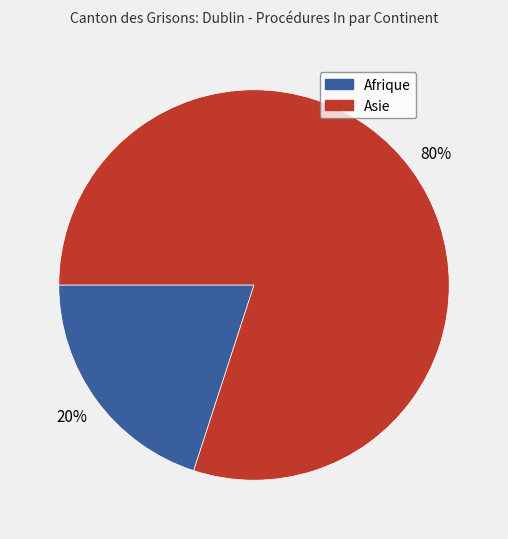

Which slice represents more than half of the pie?

Asie